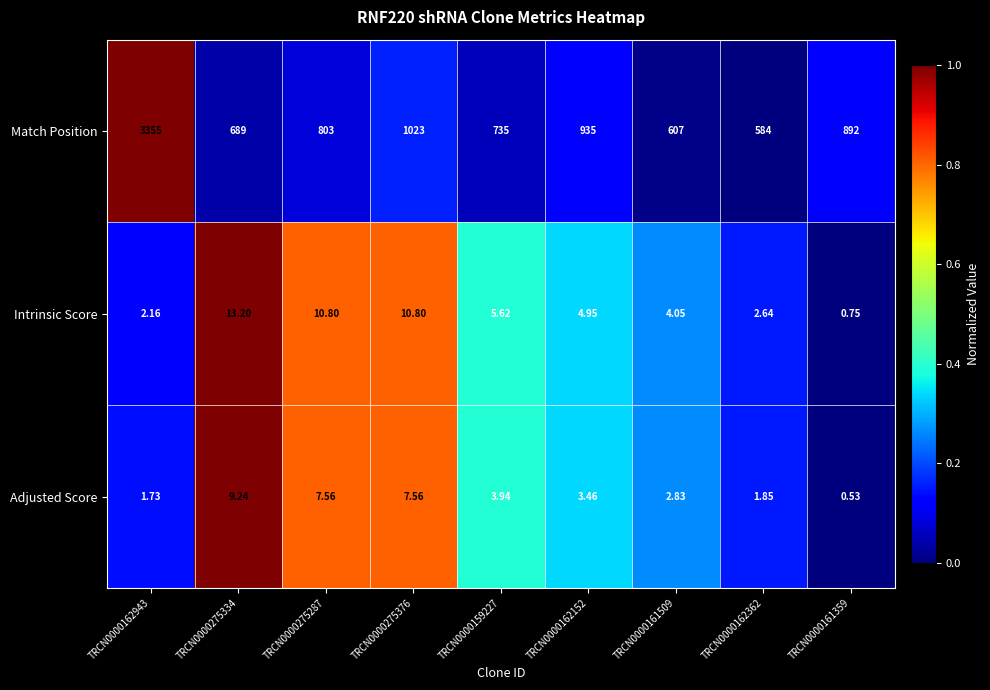

Which series changed the most between TRCN0000162362 and TRCN0000161359?

Match Position